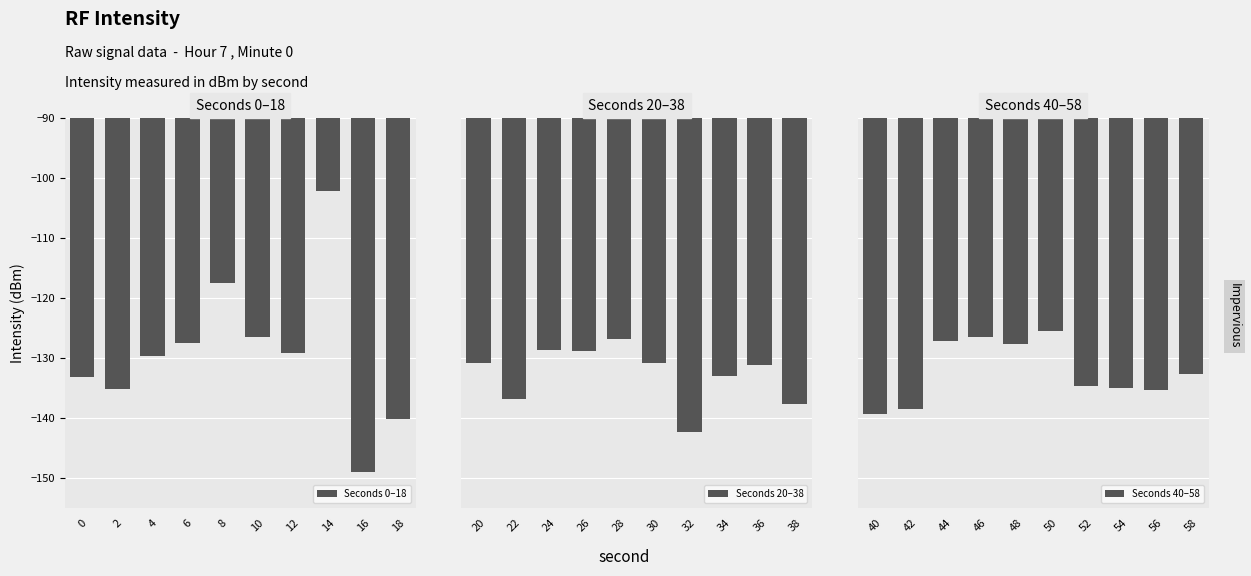

What is the highest value of the Seconds 20–38 series?

-126.8